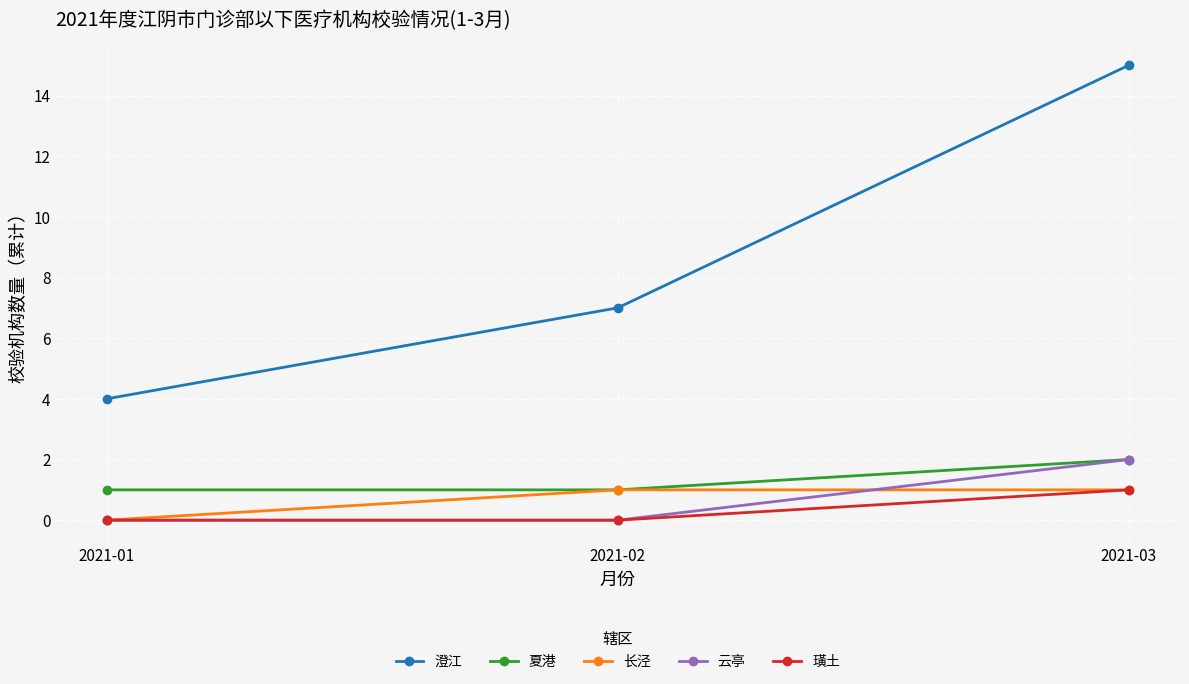

What is the value of the 夏港 point at the 2nd from the left?

1